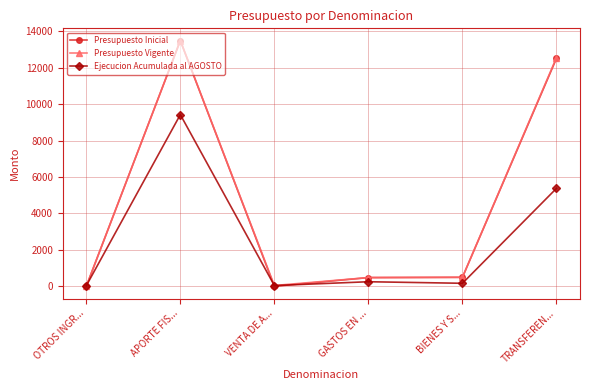

Where is the first local minimum for Ejecucion Acumulada al AGOSTO?

VENTA DE A...